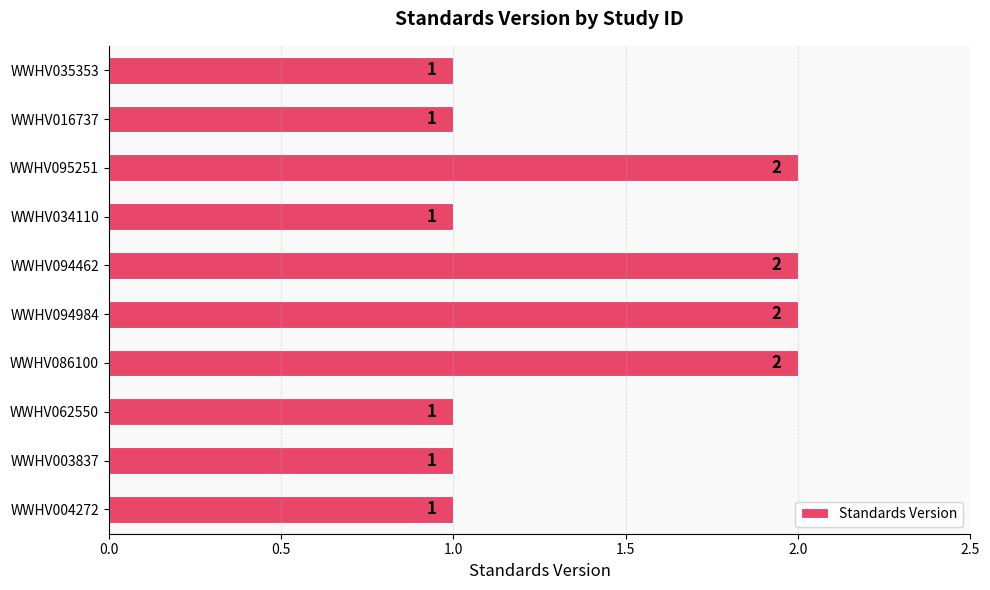

True or false: the data shows 2 at WWHV095251.

True